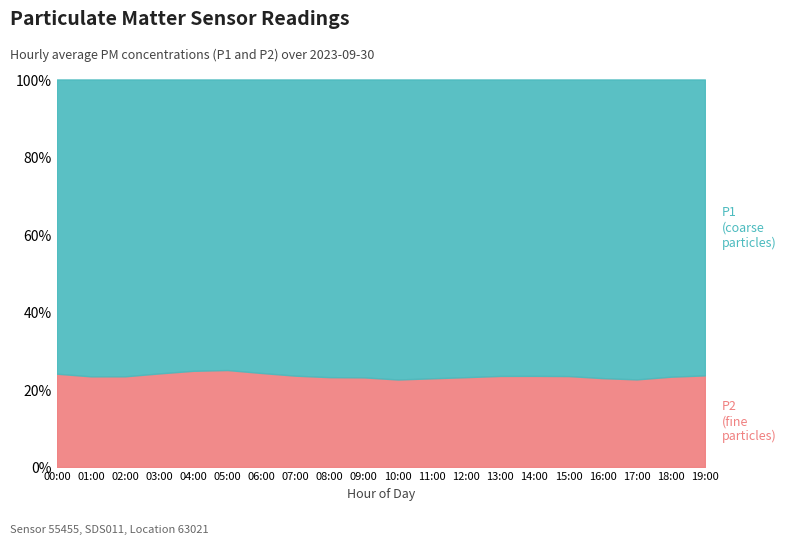

What are all the series names shown in the legend?

P1, P2